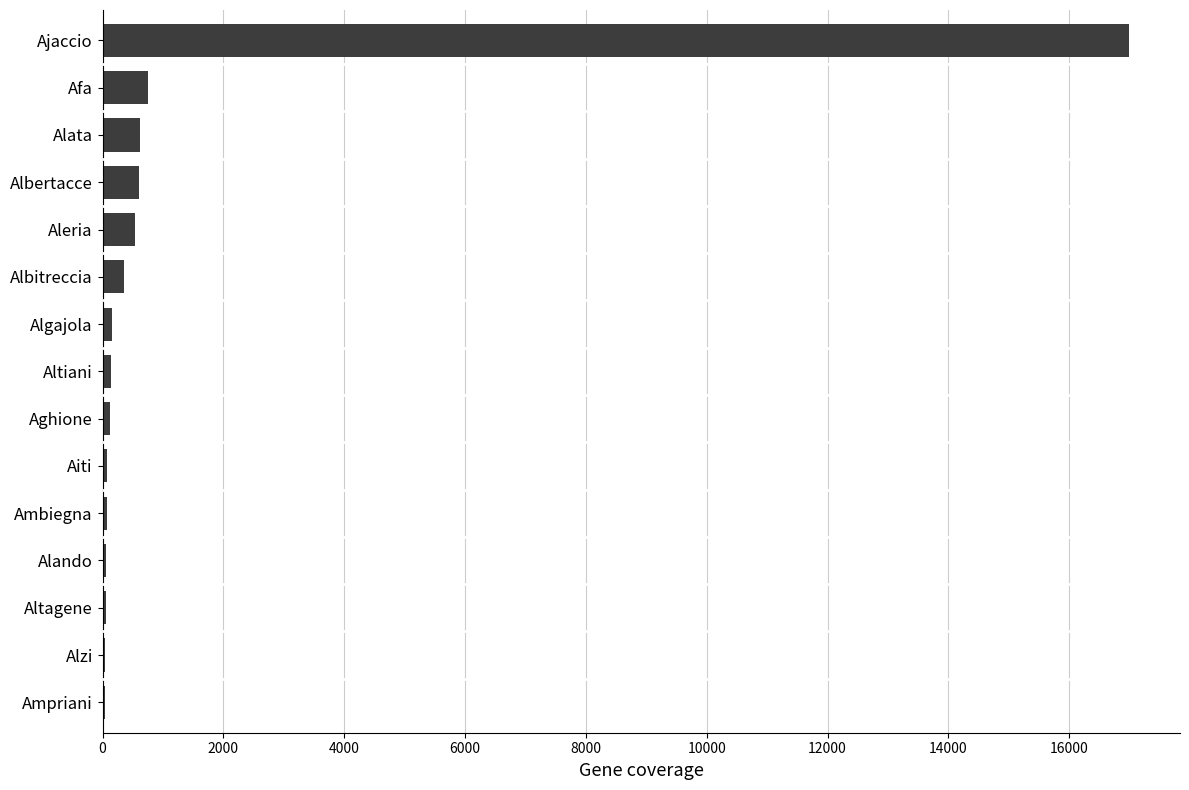

Is it true that the value at Alata is 611?

True